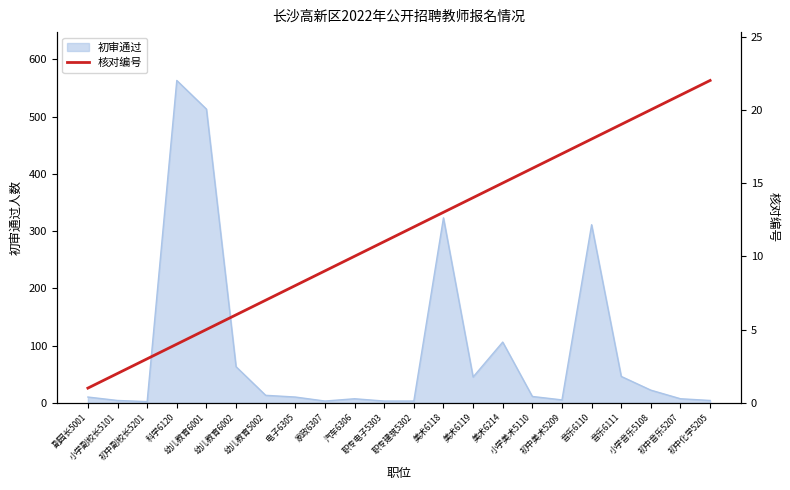

What is the highest value of the 初审通过 series?

563